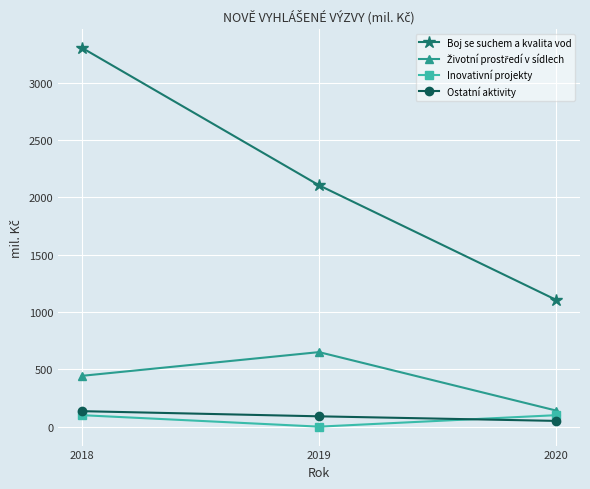

What is the difference between the Ostatní aktivity values at 2019 and 2018?

45